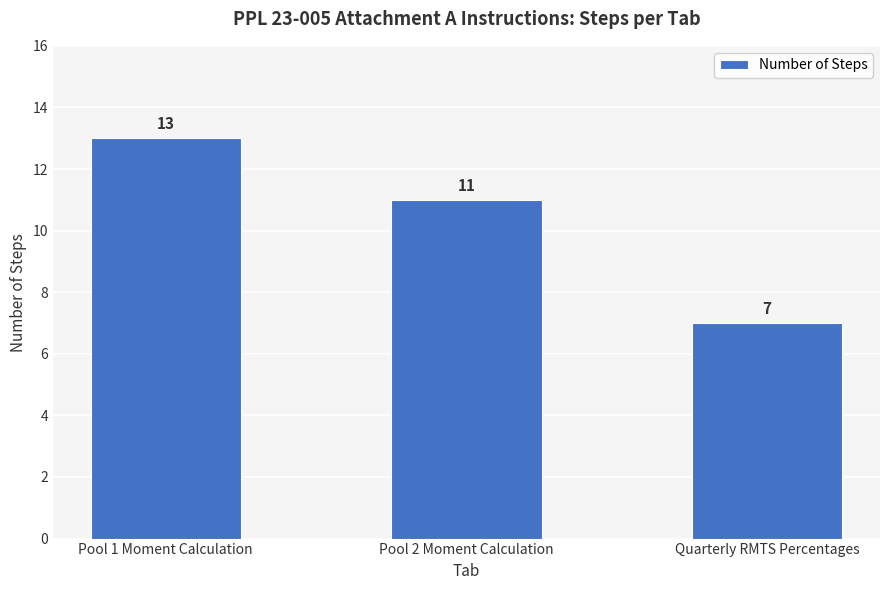

Reading left to right, list all the values displayed in this chart.

13	11	7